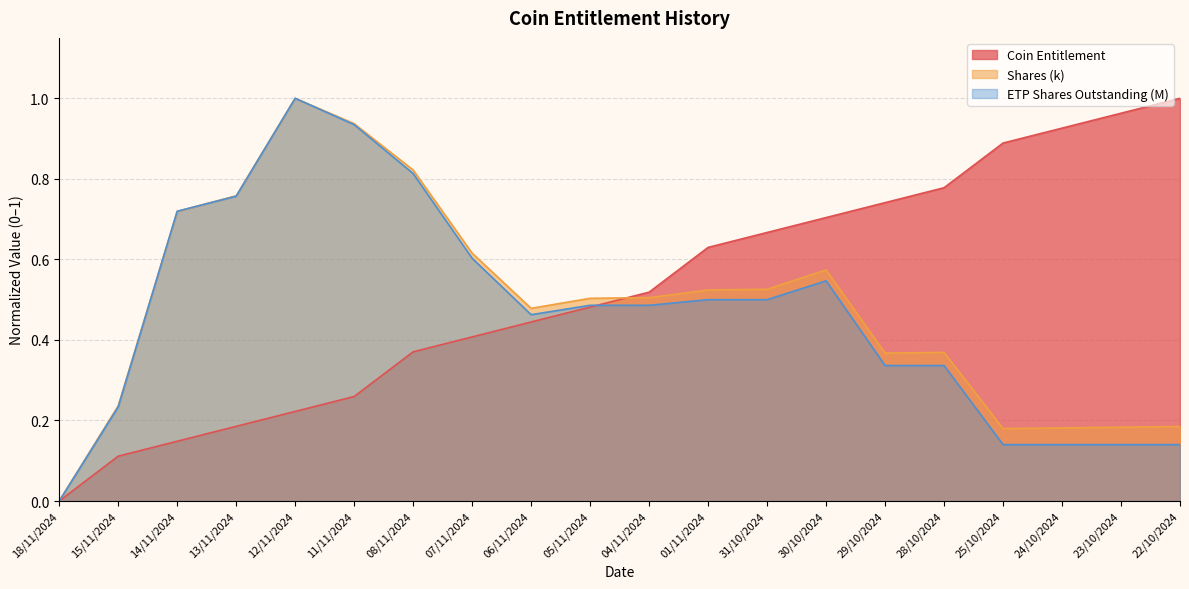

True or false: Shares (k) has more than 0 points higher than both neighbors.

True